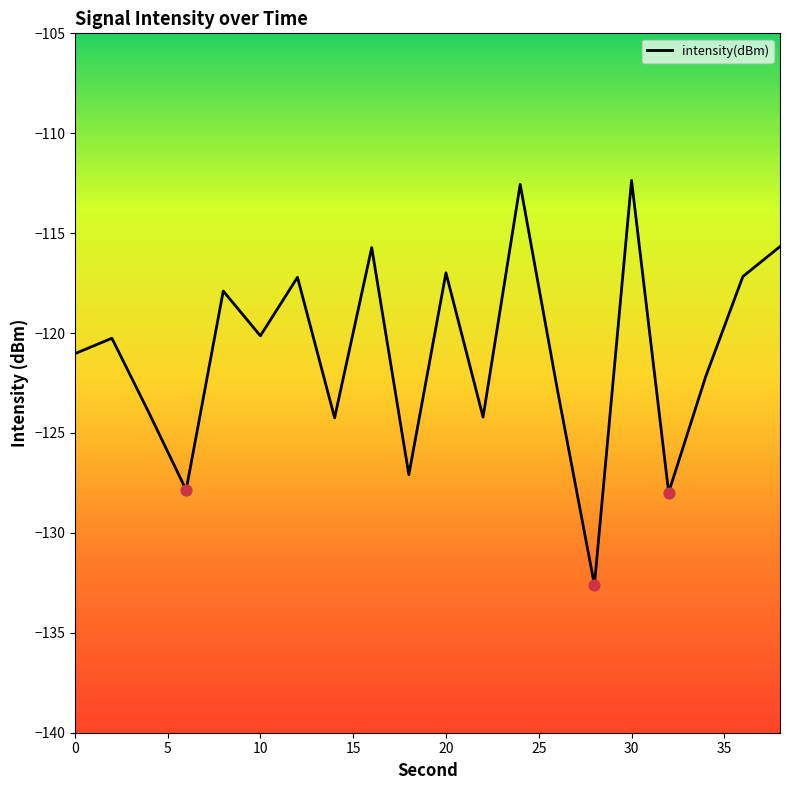

What is the difference between the maximum and minimum values?

20.2